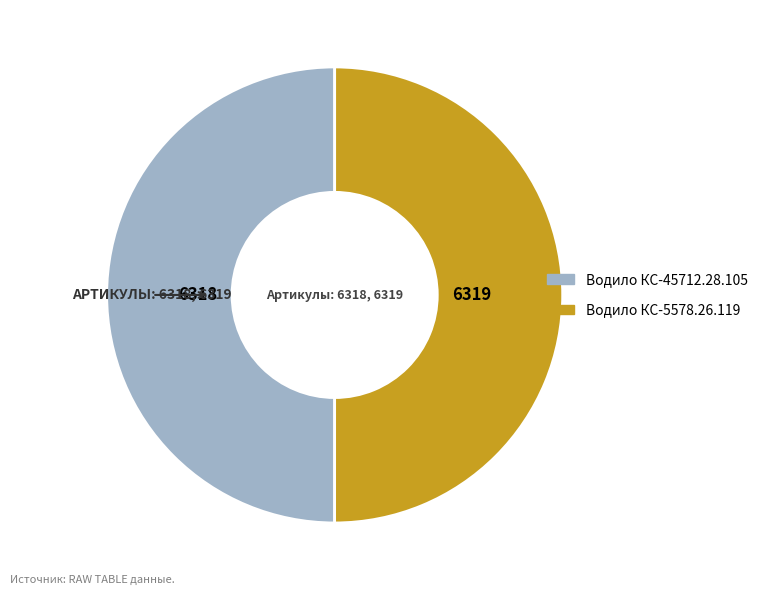

Combined, do Водило КС-45712.28.105 and Водило КС-5578.26.119 account for over 50%?

Yes